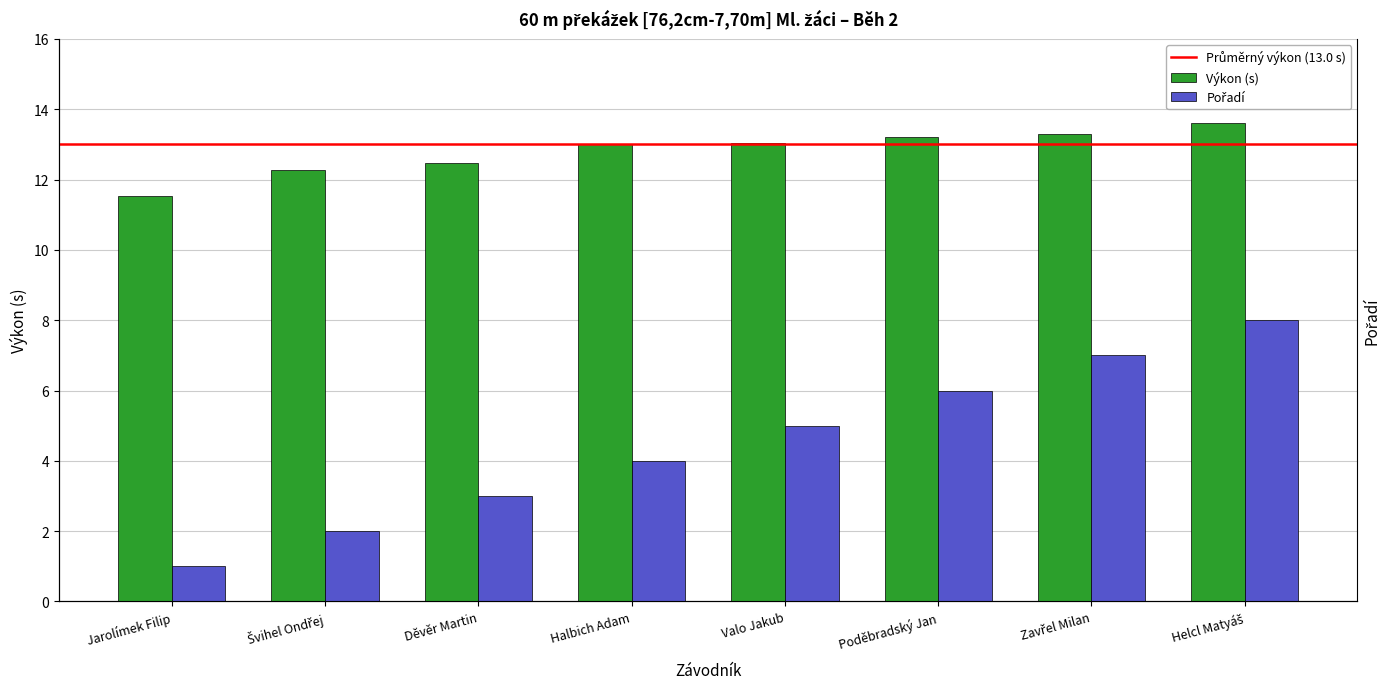

What is the label of the 8th bar from the right?

Jarolímek Filip